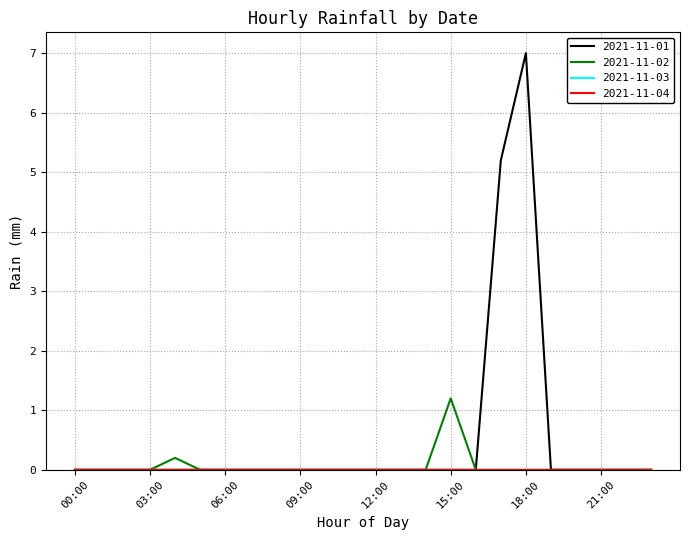

Does the chart have visible grid lines?

Yes